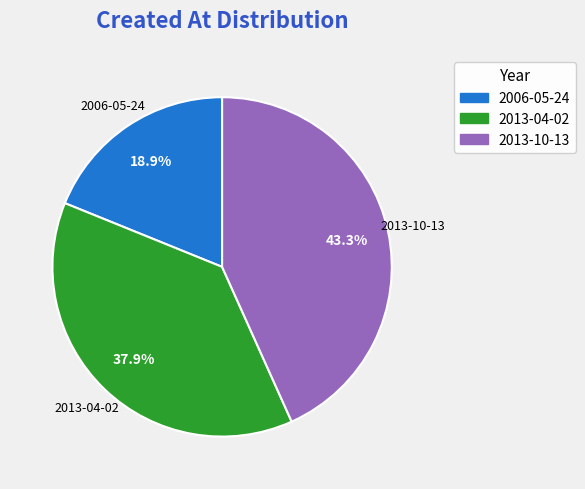

How many segments does this pie chart have?

3